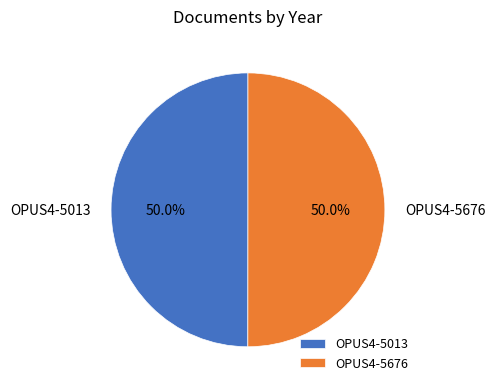

What percentage do OPUS4-5676 and OPUS4-5013 together represent?

100.0%